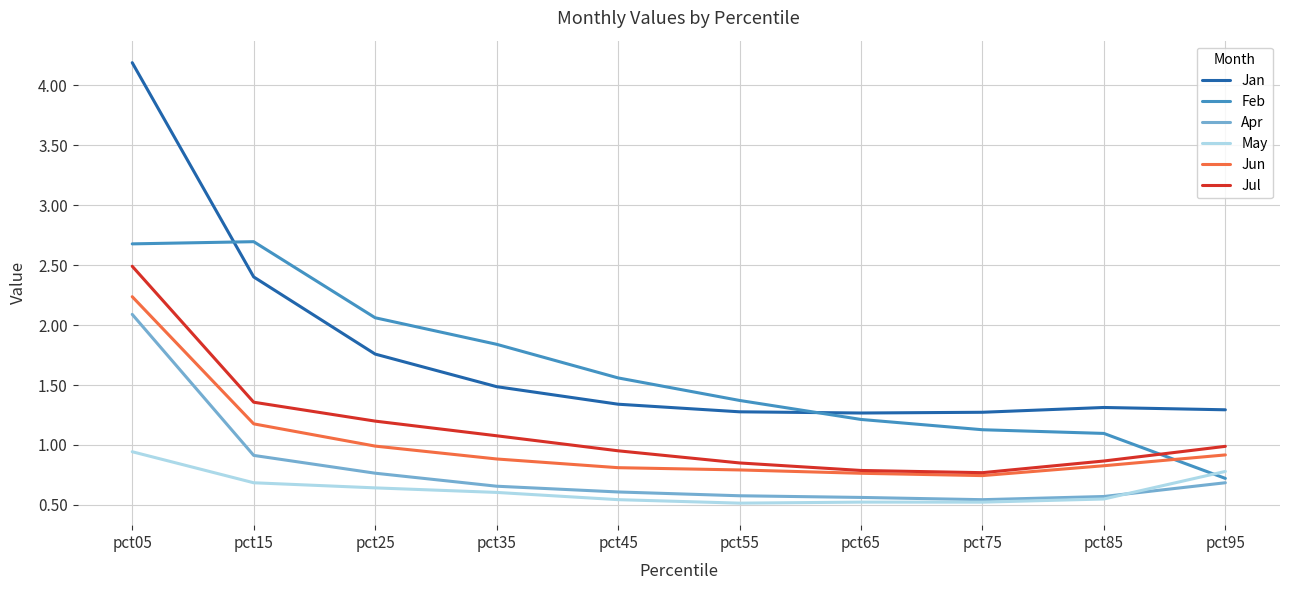

What is the total value across all series at pct25?

7.4